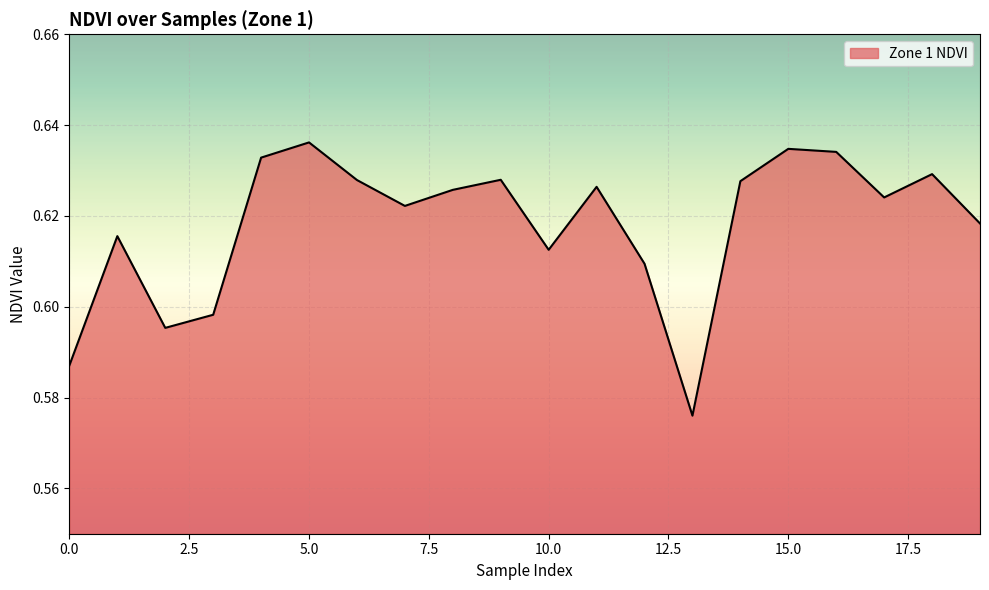

Count the values in the range 0 to 1.

20